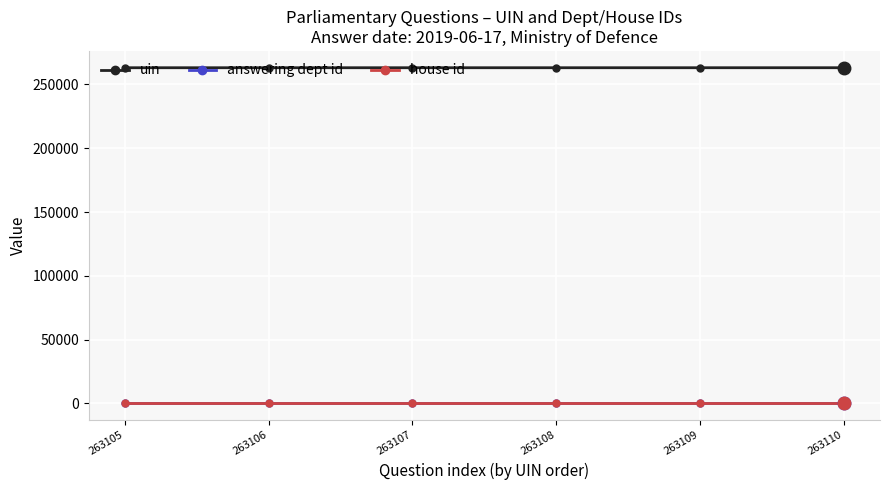

True or false: answering dept id and uin intersect in this chart.

False